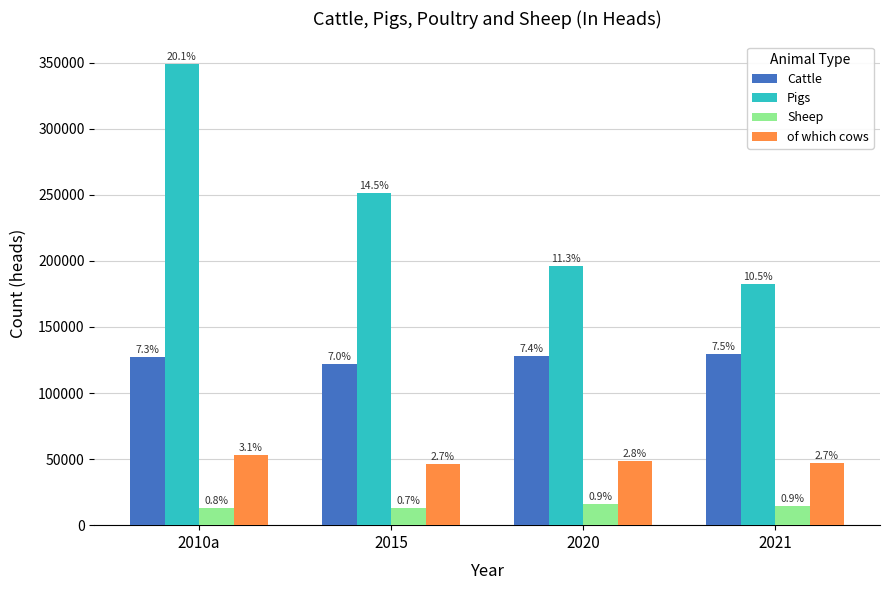

Which series has the largest range (max minus min)?

Pigs